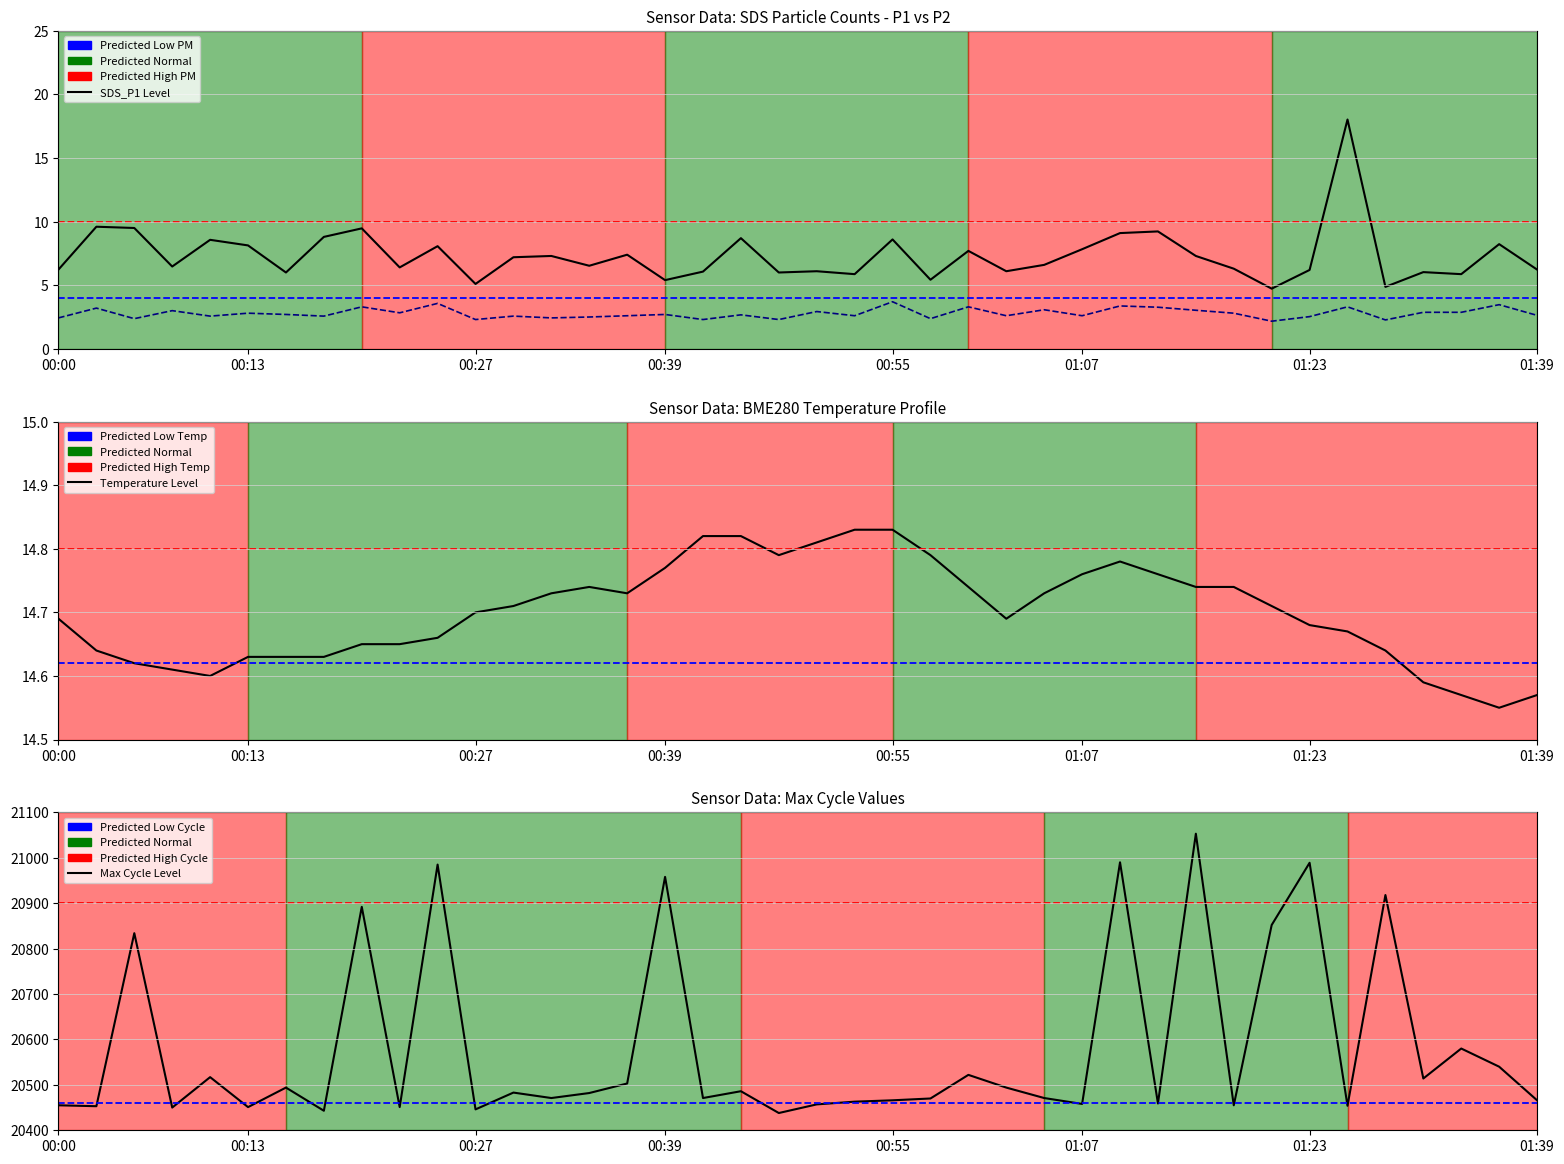

The SDS_P1 series shows 6.0 at 00:15. True or false?

True